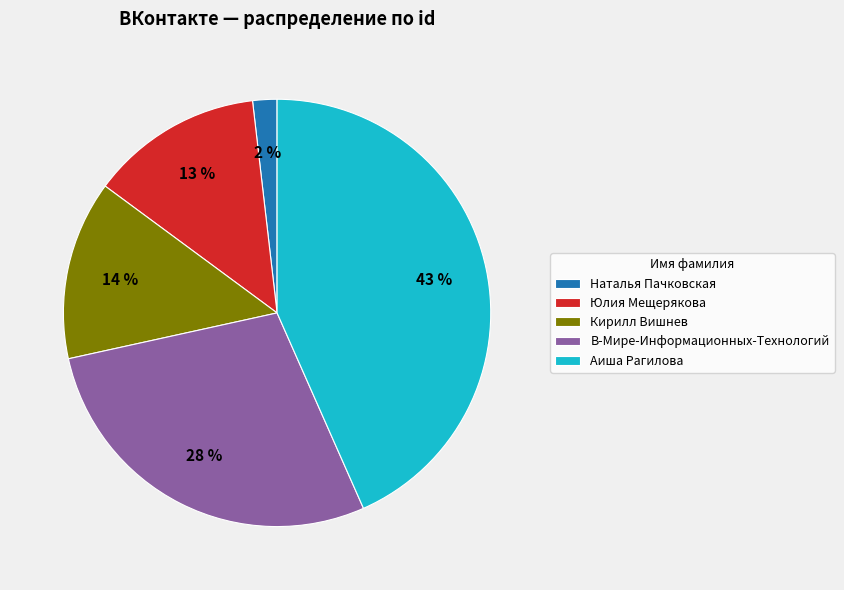

How many slices are in this pie chart?

5